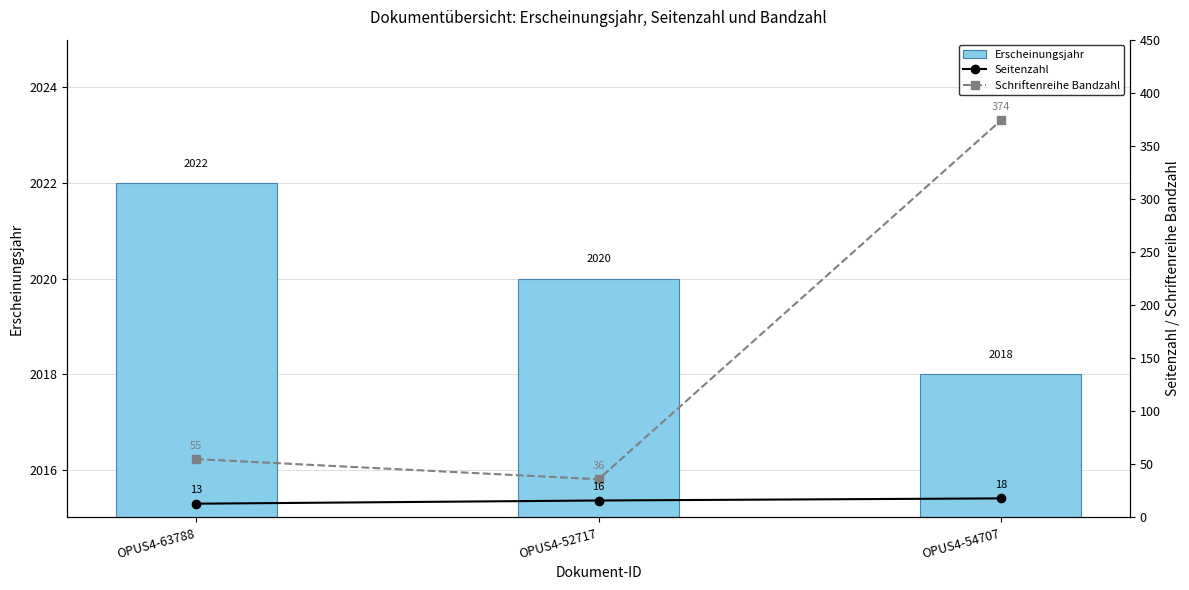

Which series has the largest total across all categories?

Erscheinungsjahr